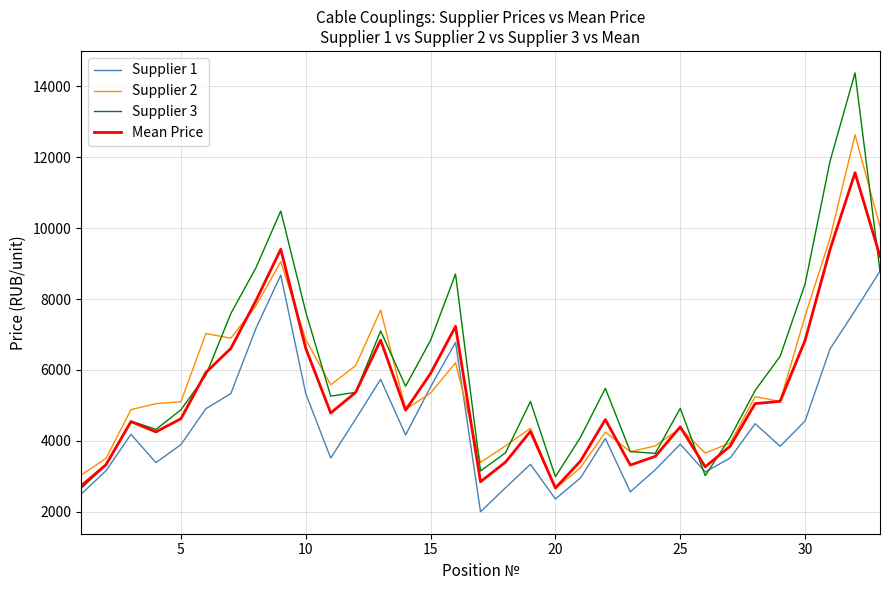

Which series ends up on top after the final intersection of Supplier 1 and Supplier 2?

Supplier 2